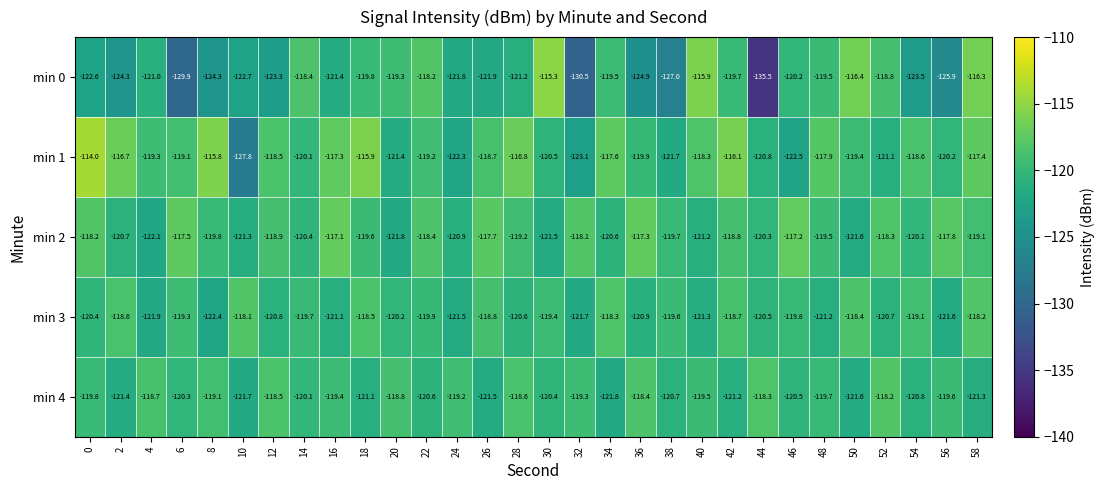

The min 4 series shows -121.6 at 50. True or false?

True